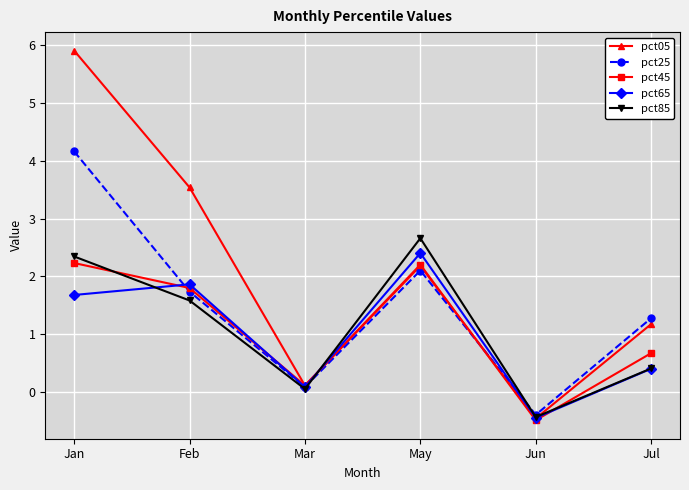

What value does the pct05 series have at Mar?

0.1